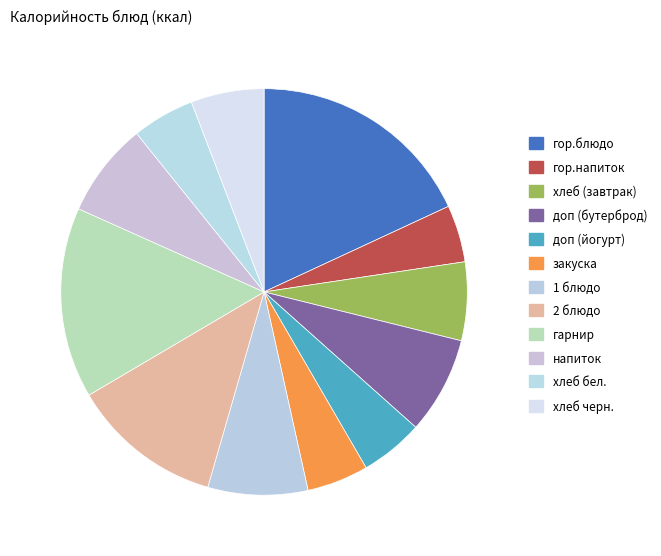

Count the number of slices in the pie.

12